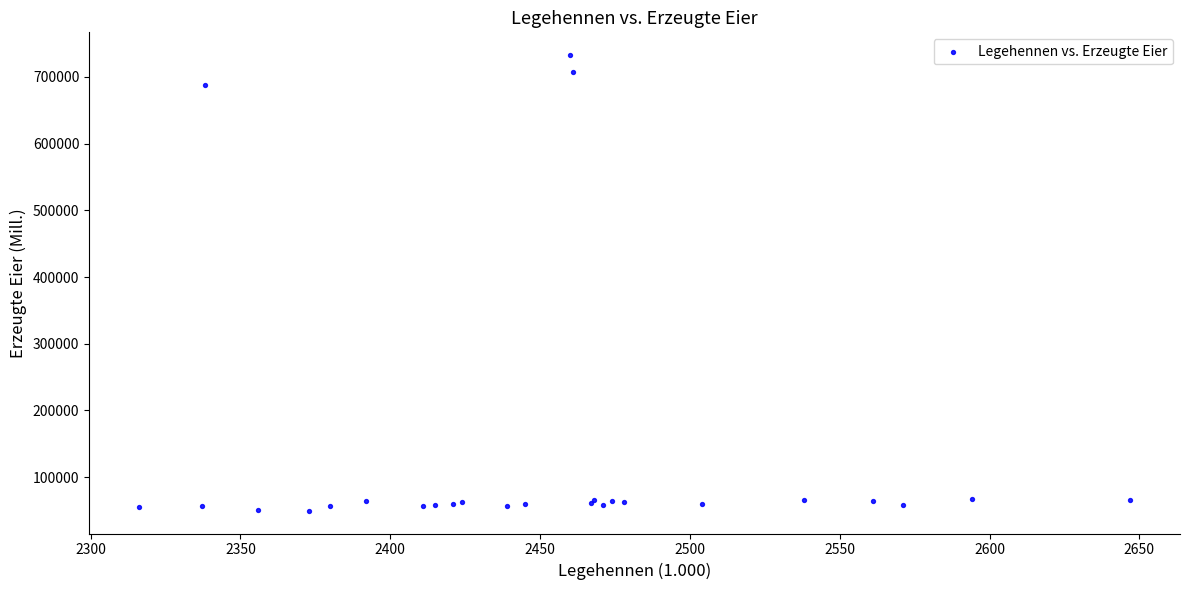

What Y value in the scatter plot is closest to 391235?

688650